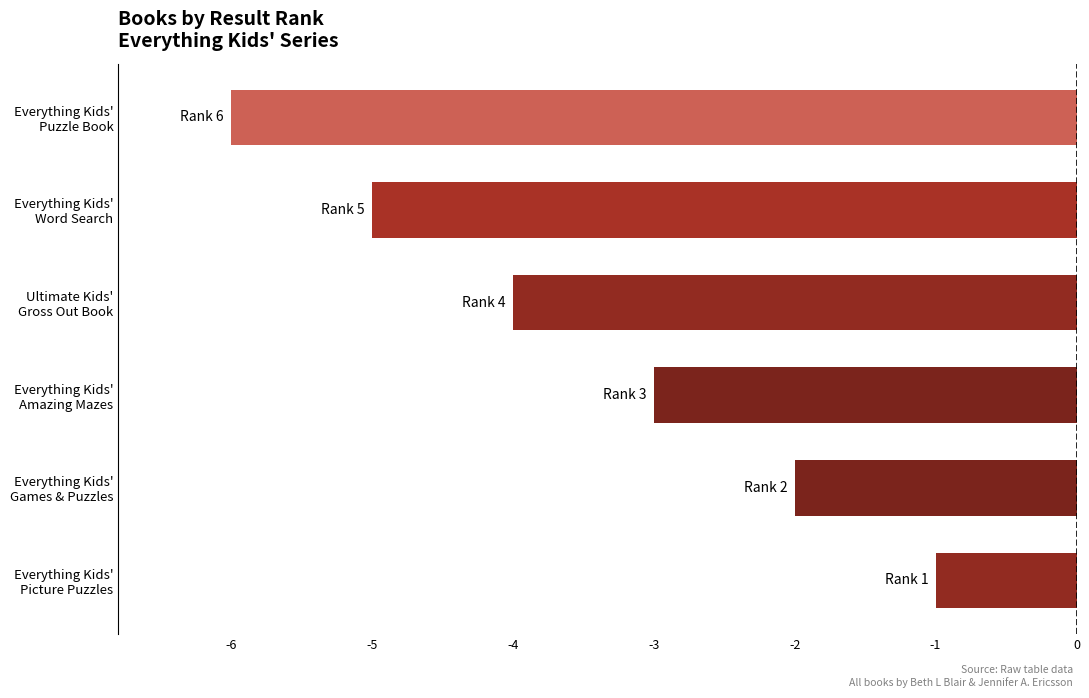

What is the smallest value displayed?

-6